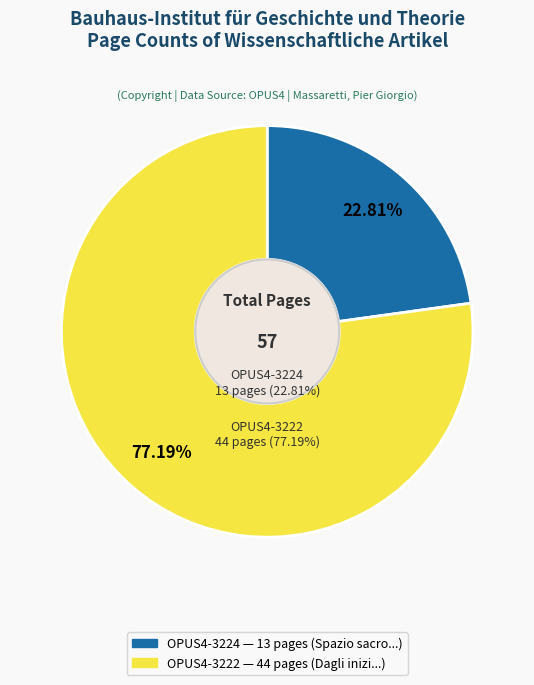

Combined, what portion of the pie is OPUS4-3222 and OPUS4-3224?

100.0%